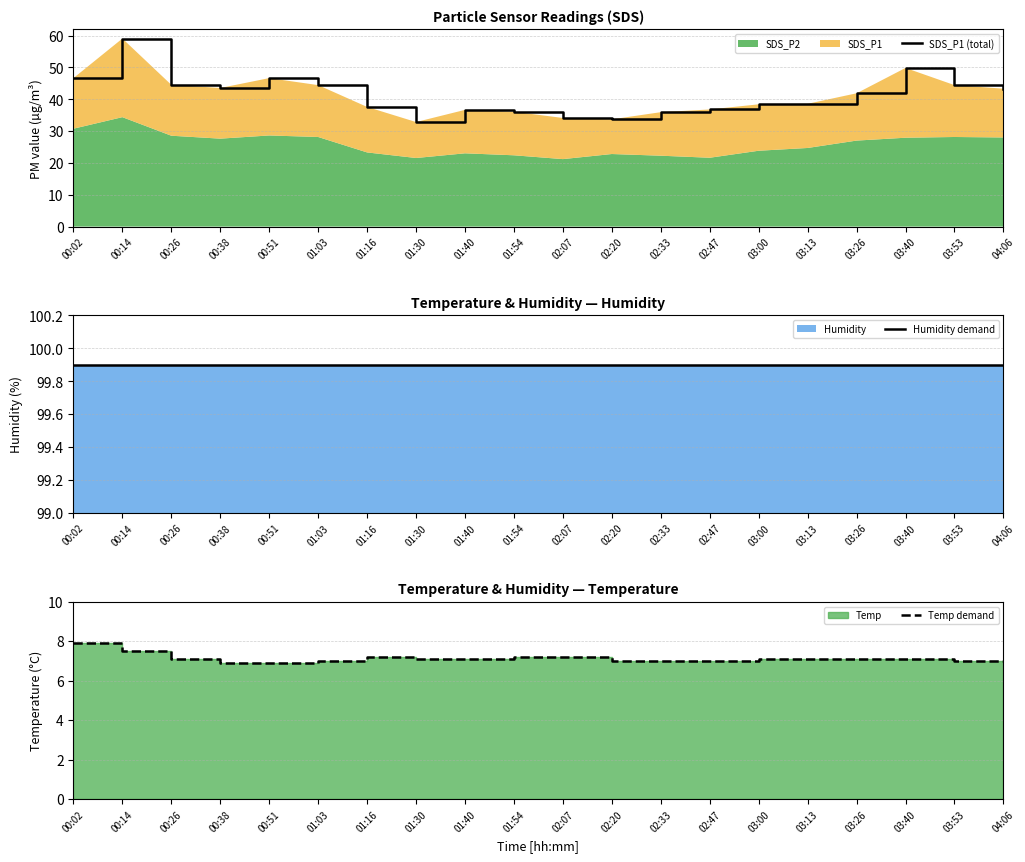

Reading left to right, extract all data points from this chart.

SDS_P1 (total): 46.6	59.1	44.5	43.5	46.6	44.5	37.6	32.9	36.7	36.1	34.1	33.7	36.0	36.8	38.4	38.6	41.9	49.9	44.5	43.3
Humidity demand: 99.9	99.9	99.9	99.9	99.9	99.9	99.9	99.9	99.9	99.9	99.9	99.9	99.9	99.9	99.9	99.9	99.9	99.9	99.9	99.9
Temp demand: 7.9	7.5	7.1	6.9	6.9	7.0	7.2	7.1	7.1	7.2	7.2	7.0	7.0	7.0	7.1	7.1	7.1	7.1	7.0	7.0